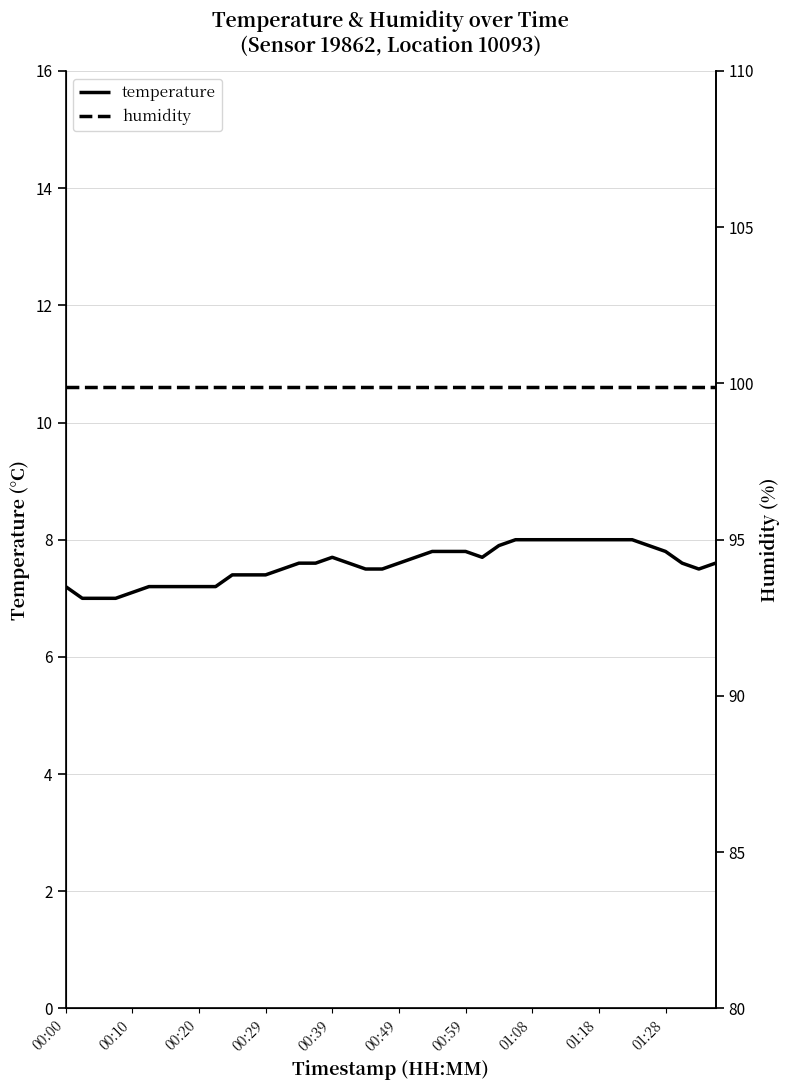

What is the total value across all series at 39?

107.5